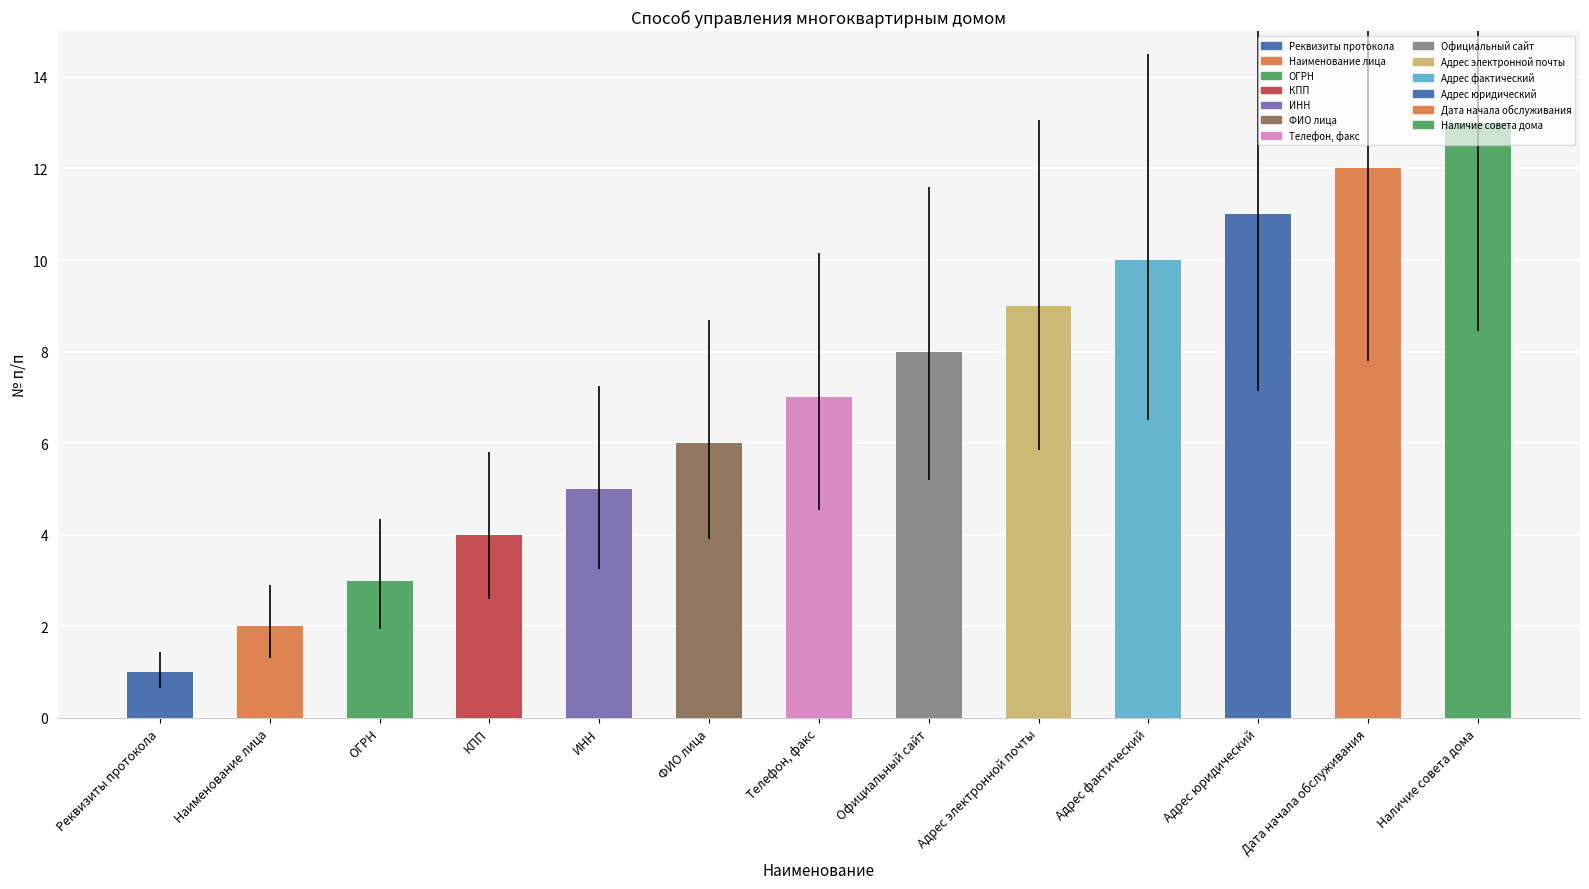

Are the bars grouped side by side (vs. stacked)?

No